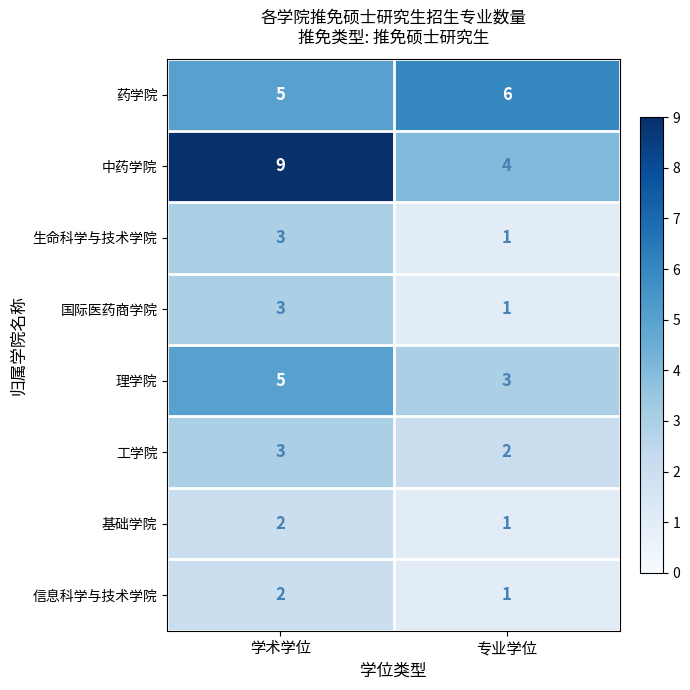

At how many categories does at least one series exceed 3?

2